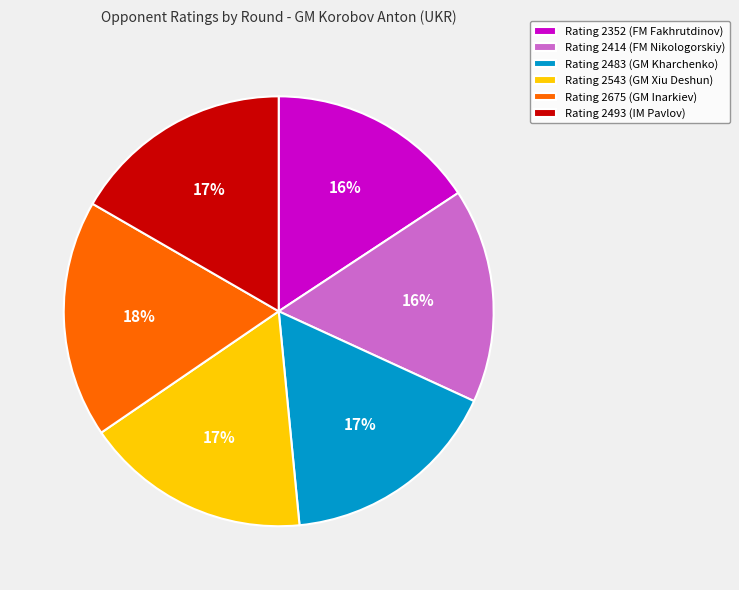

Between Rating 2543 (GM Xiu Deshun) and Rating 2414 (FM Nikologorskiy), which is larger?

Rating 2543 (GM Xiu Deshun)